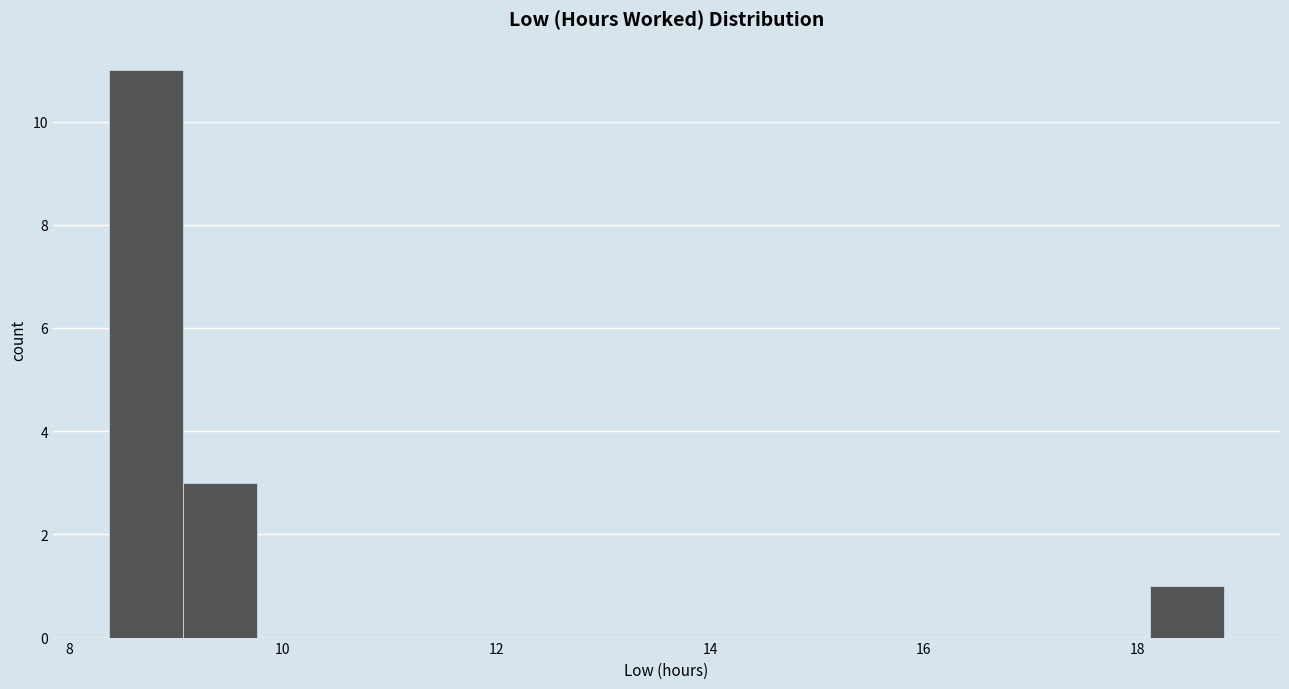

Around what value on the x-axis is the tallest bar? Give the approximate position of its centre, as read against the axis.

8.8